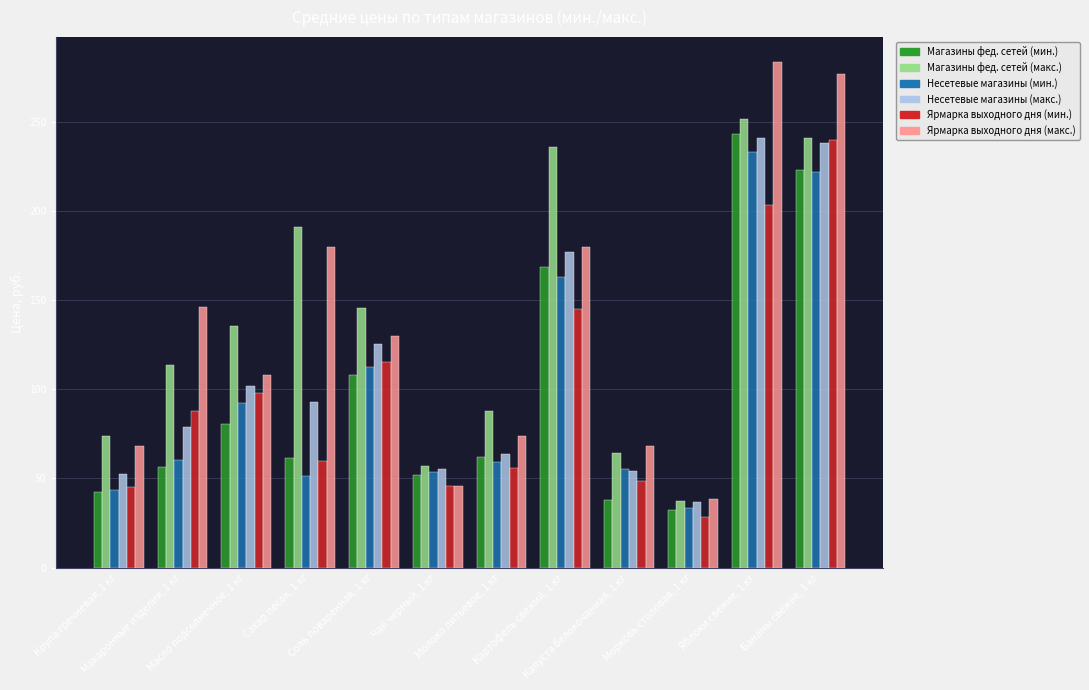

What is the difference between the maximum and minimum values in the Ярмарка выходного дня (макс.) series?

245.0